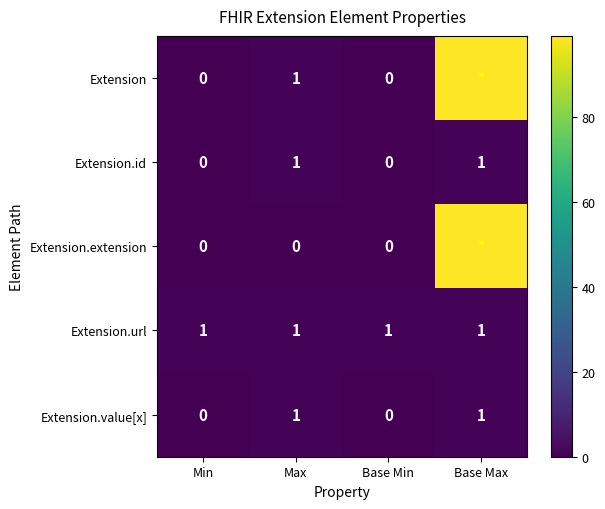

Is the value of Extension.id at Min greater than the value of Extension.url at Base Max?

No